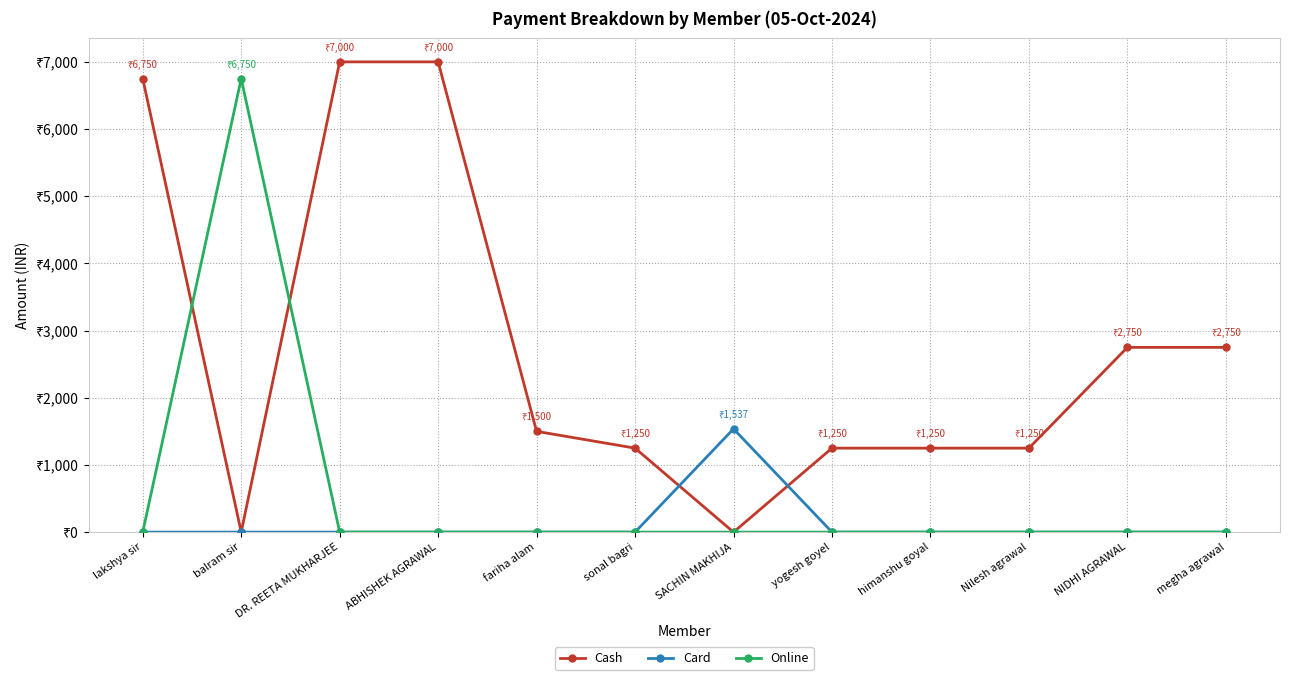

Is the value of Cash at SACHIN MAKHIJA greater than the value of Online at Nilesh agrawal?

No